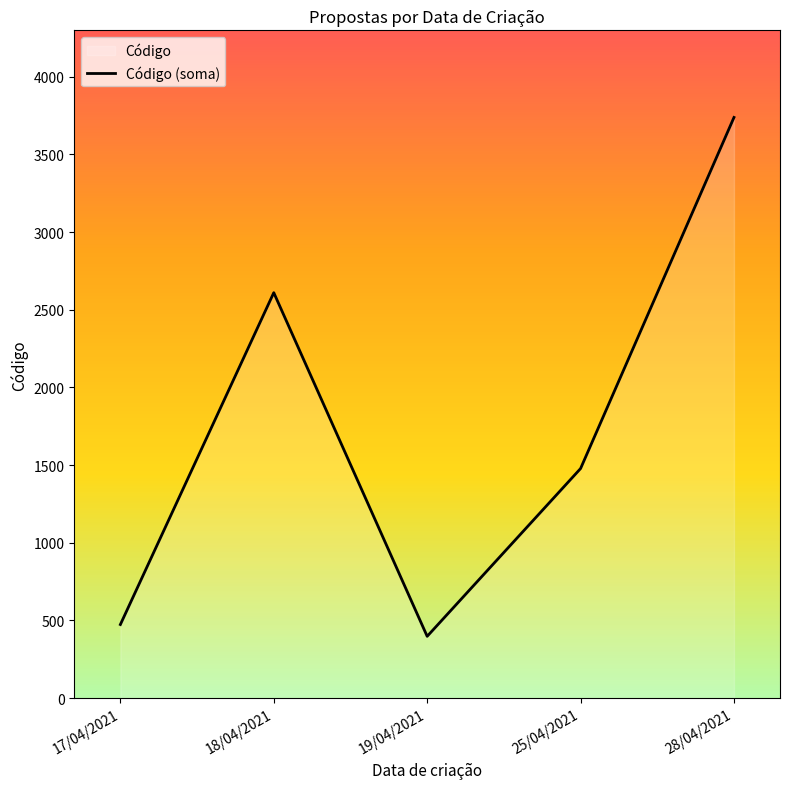

Rank the categories by value from highest to lowest.

28/04/2021, 18/04/2021, 25/04/2021, 17/04/2021, 19/04/2021